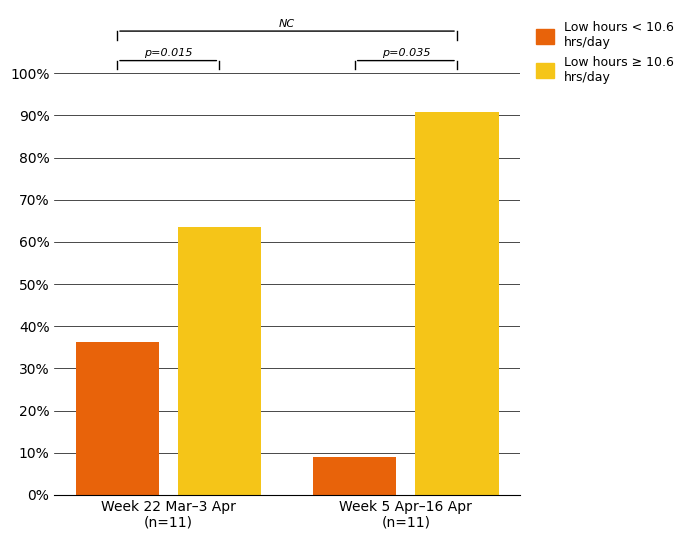

What is the label of the 2nd bar from the right?

Week 22 Mar–3 Apr
(n=11)